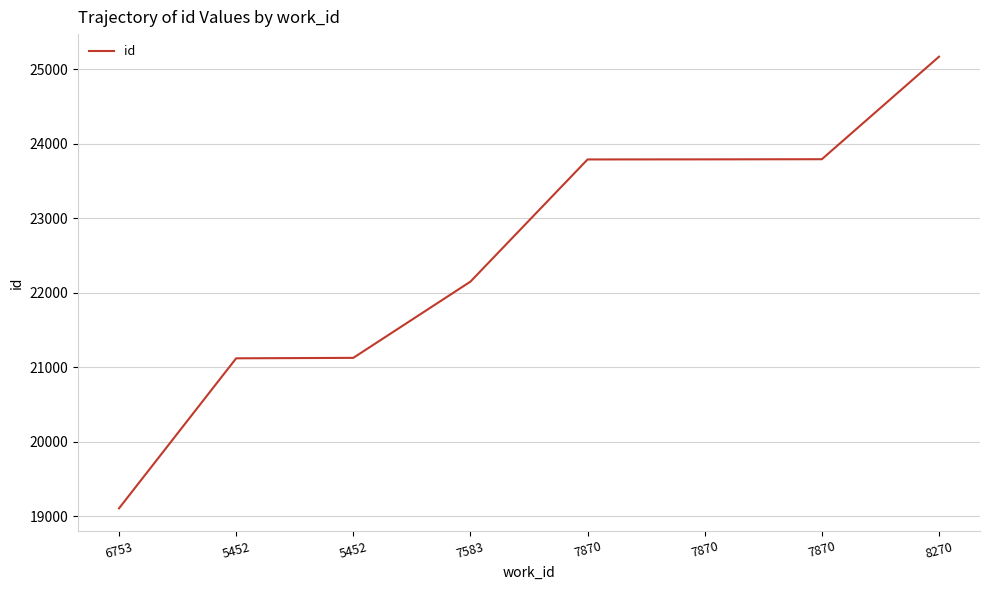

At which label does the data first exceed 23789?

7870